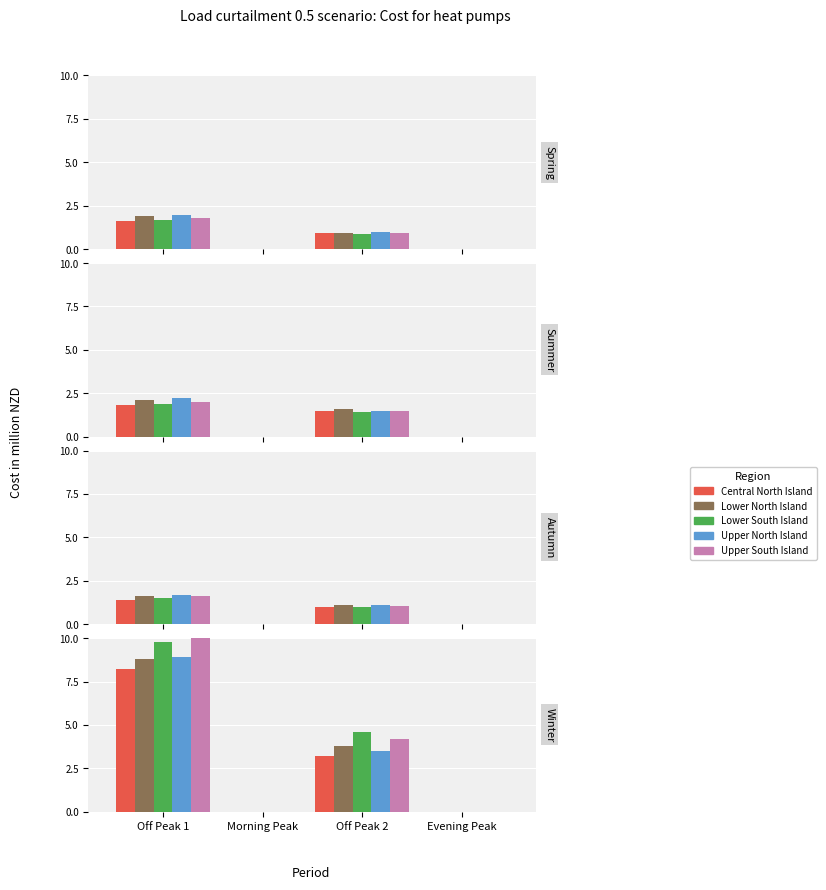

What are all the series names shown in the legend?

Central North Island, Lower North Island, Lower South Island, Upper North Island, Upper South Island